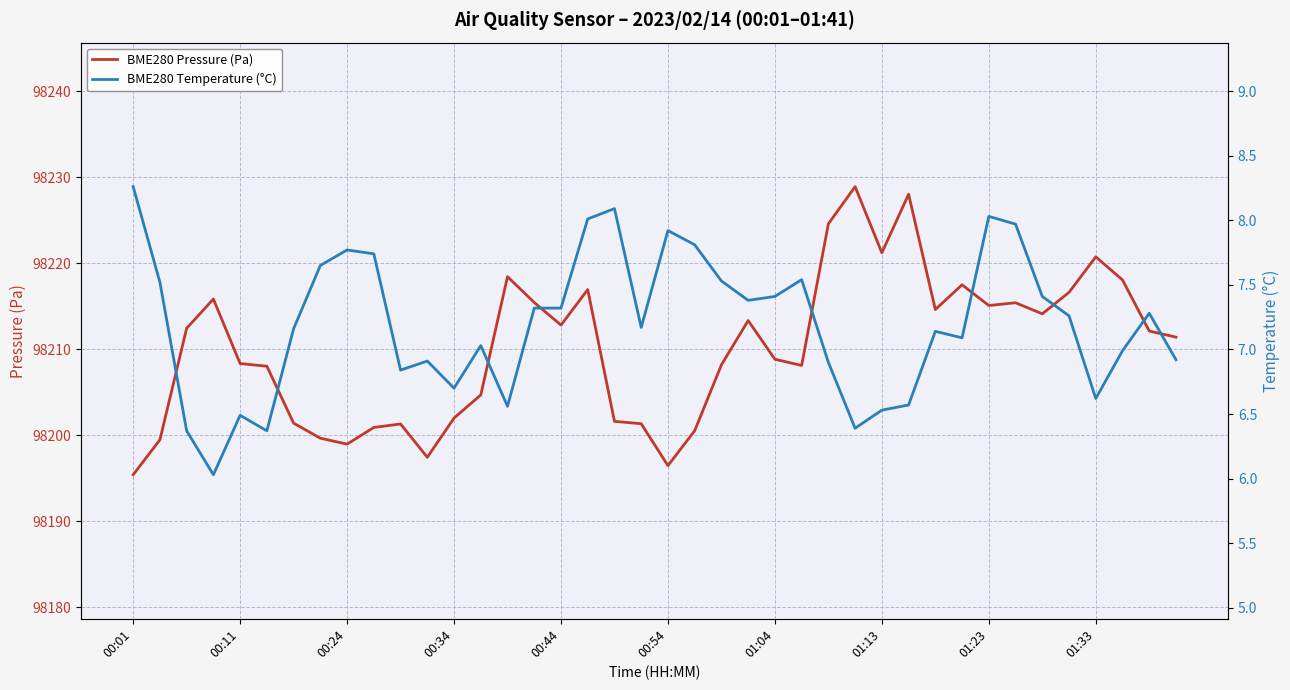

What is the minimum value for BME280 Temperature (°C)?

6.0